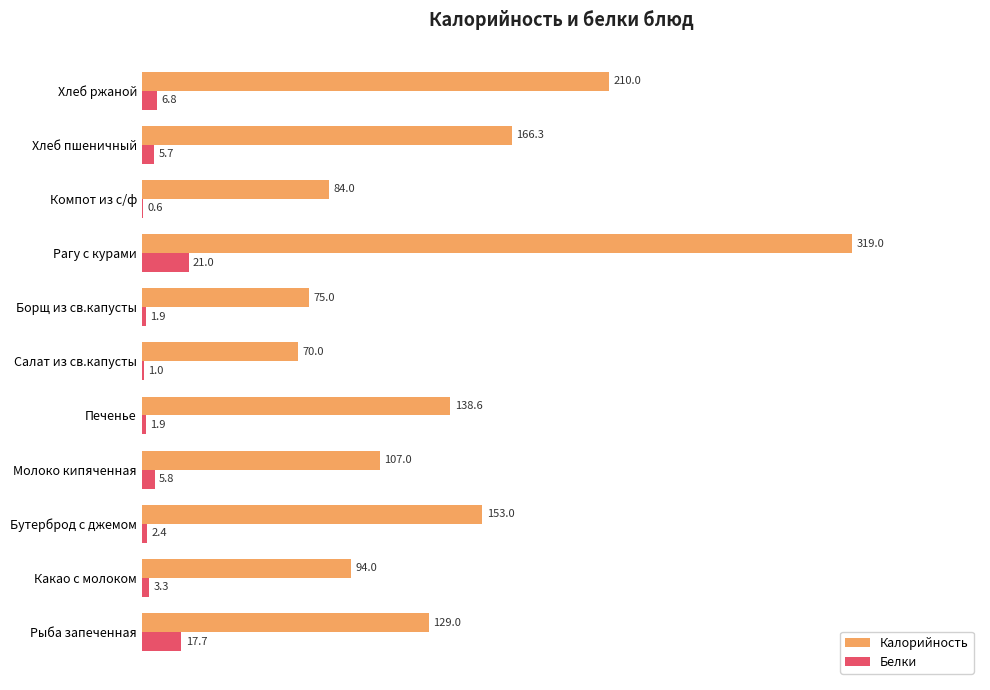

At which label is Белки closest to 10?

Хлеб ржаной